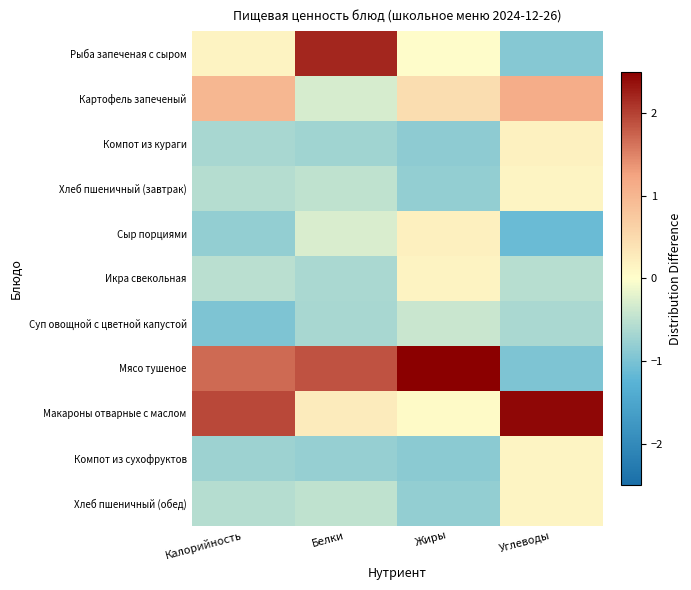

Between Калорийность and Жиры, which series saw the biggest shift?

Макароны отварные с маслом